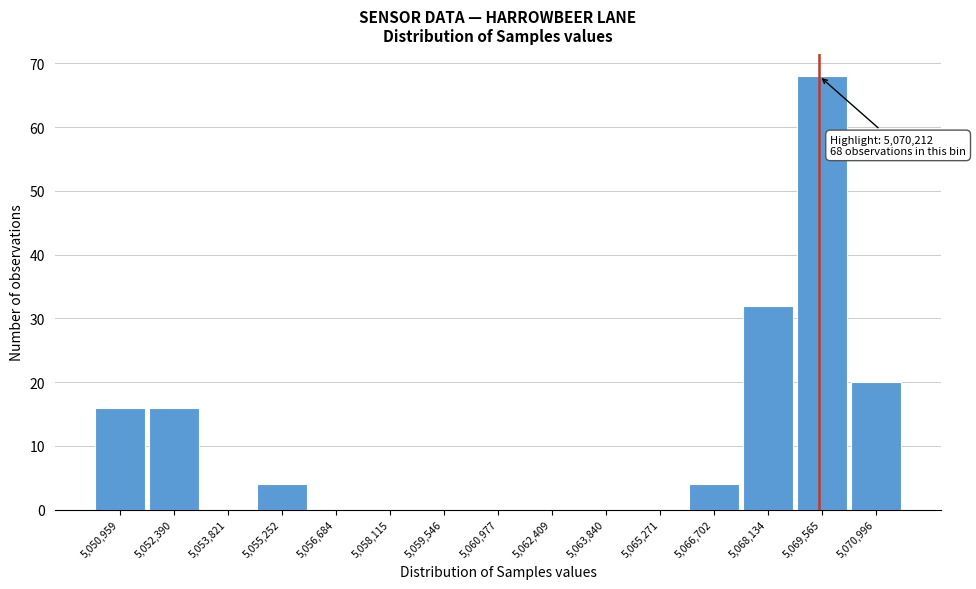

Reading left to right, extract all data points from this chart.

5,050,959=16	5,052,390=16	5,053,821=0	5,055,252=4	5,056,684=0	5,058,115=0	5,059,546=0	5,060,977=0	5,062,409=0	5,063,840=0	5,065,271=0	5,066,702=4	5,068,134=32	5,069,565=68	5,070,996=20